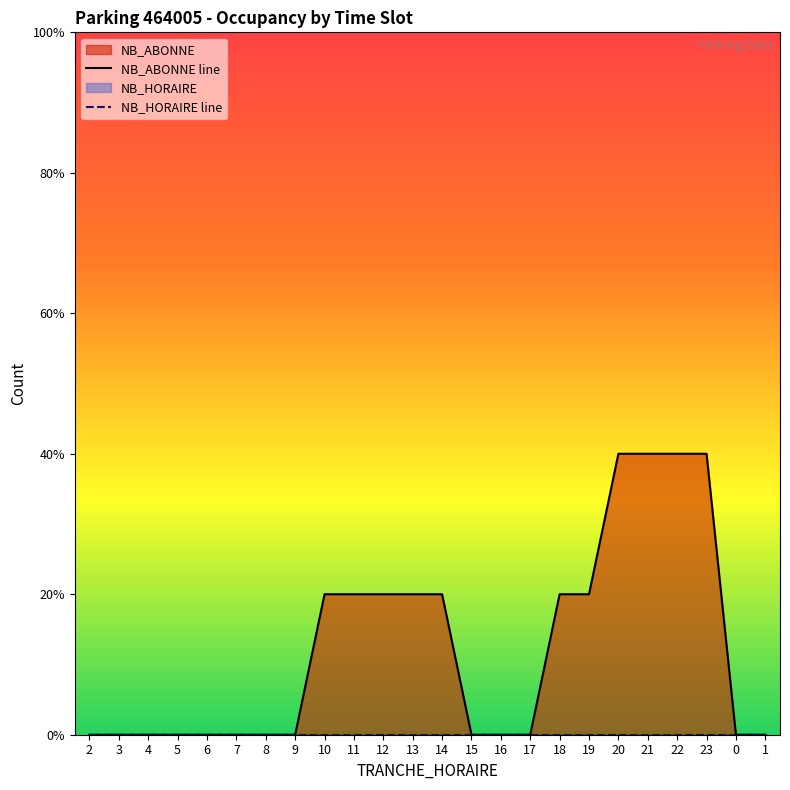

What is the maximum value shown in the chart?

2